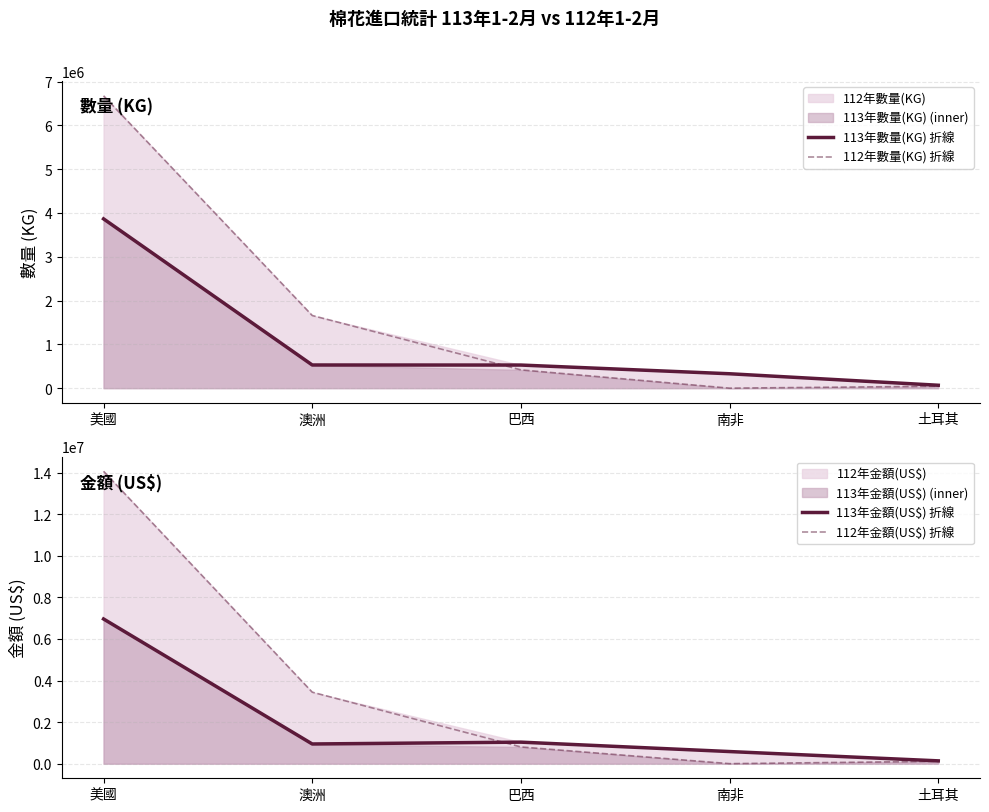

Rank the series at 美國 from lowest to highest value.

113年數量(KG) 折線, 112年數量(KG) 折線, 113年金額(US$) 折線, 112年金額(US$) 折線